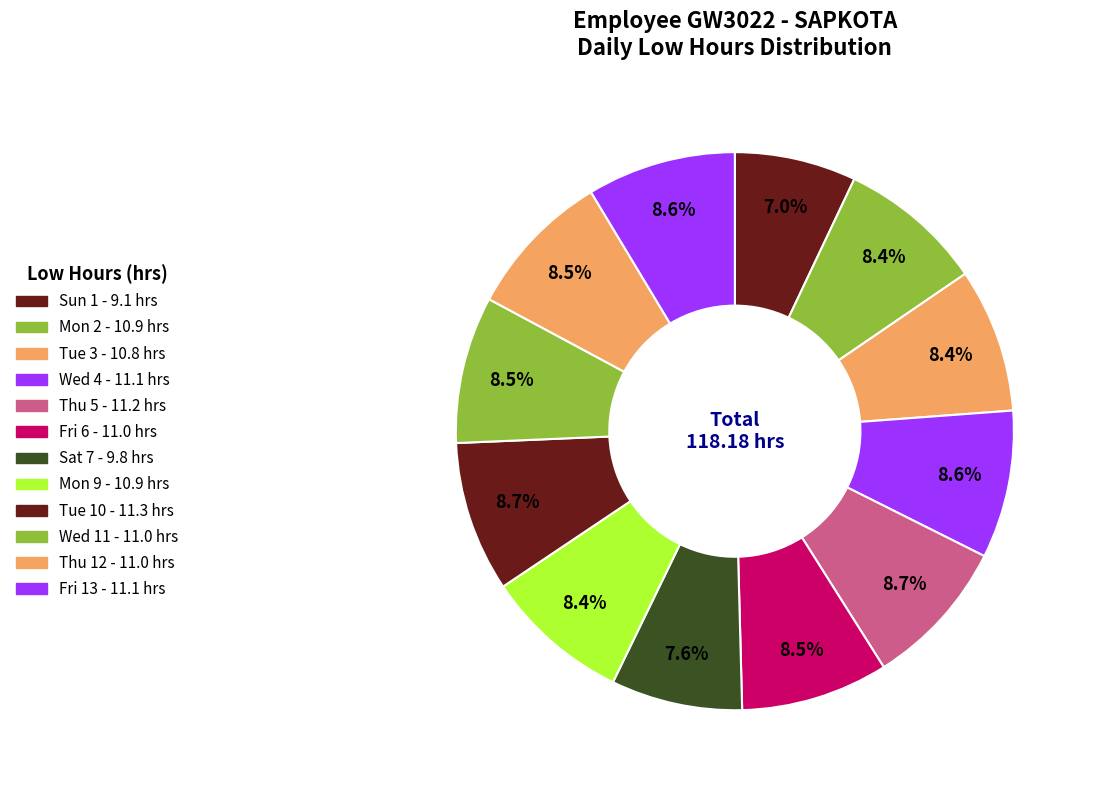

What is the smallest slice in the pie chart?

Sun 1